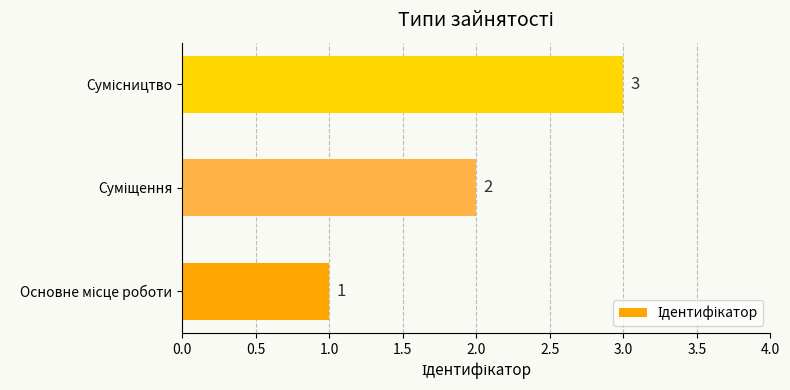

How many values are between 1 and 3?

3